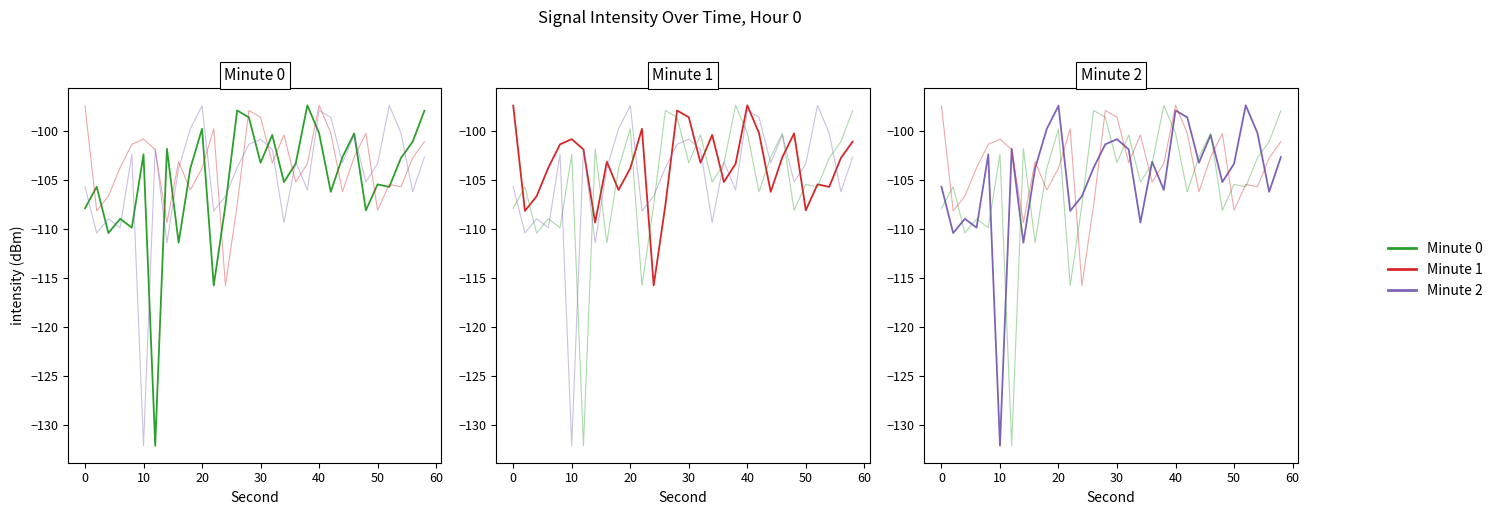

What are all the series names shown in the legend?

Minute 0, Minute 1, Minute 2